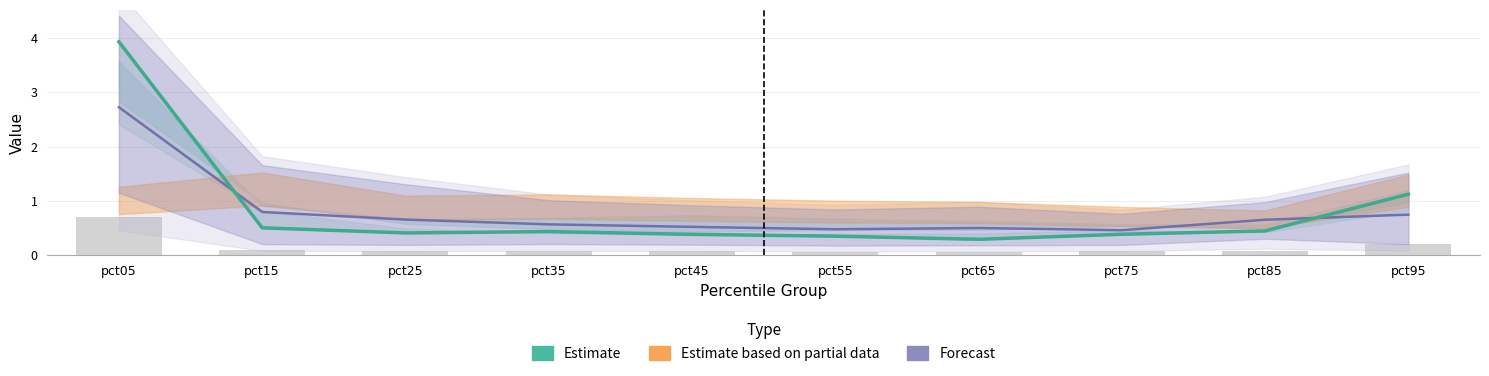

List the labels in order of value, largest first.

pct05, pct95, pct15, pct85, pct35, pct25, pct75, pct45, pct55, pct65